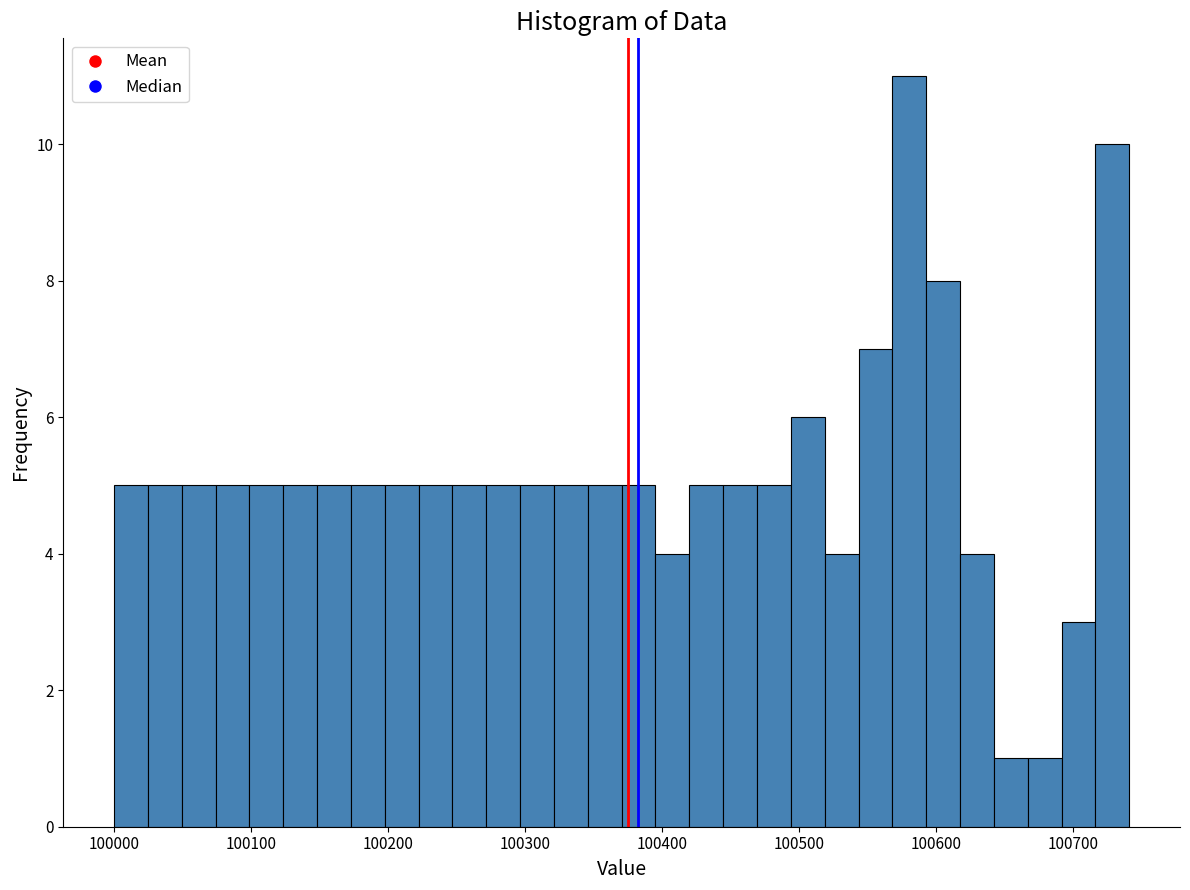

Read against the x-axis, roughly where is the centre of the tallest bar?

100580